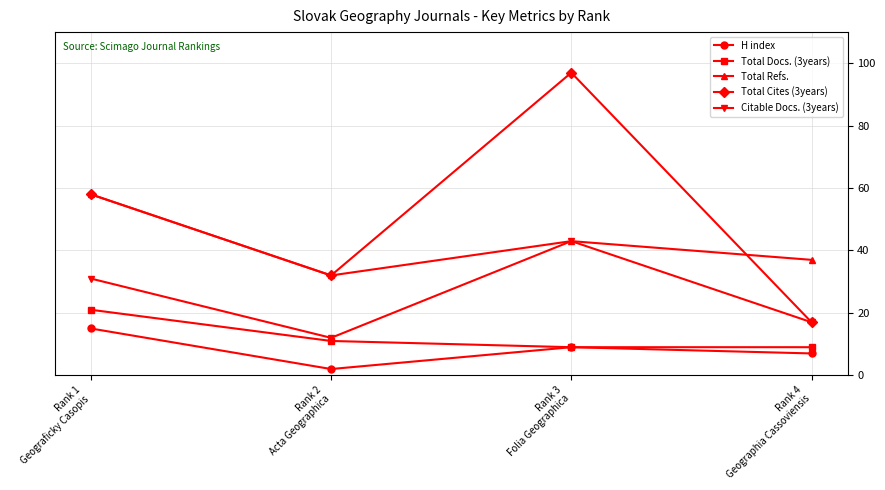

What is the difference between the maximum and minimum values in the Total Refs. series?

26